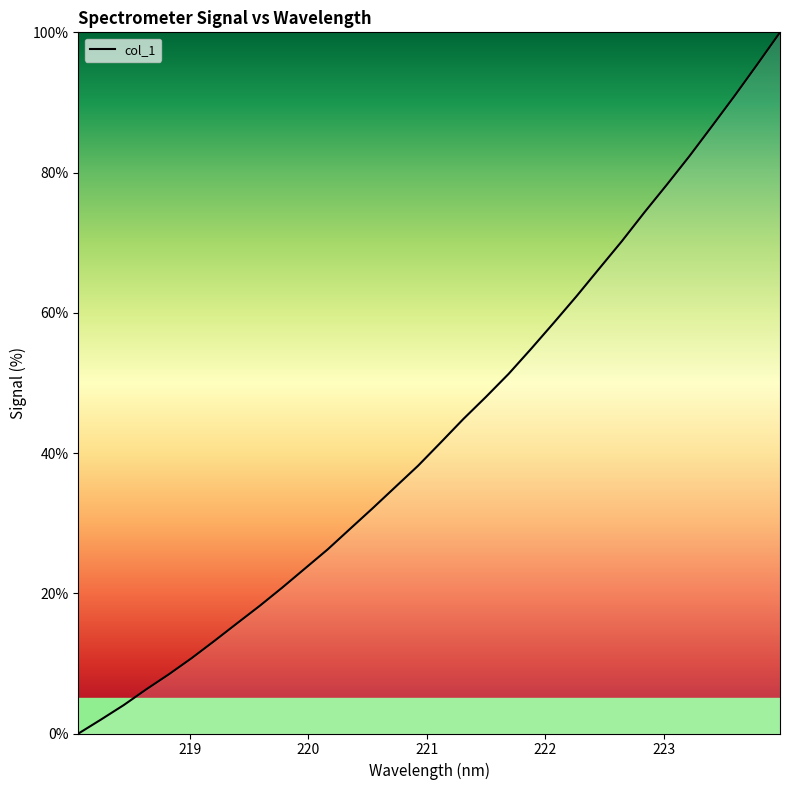

What is the difference between the maximum and minimum values?

100.0